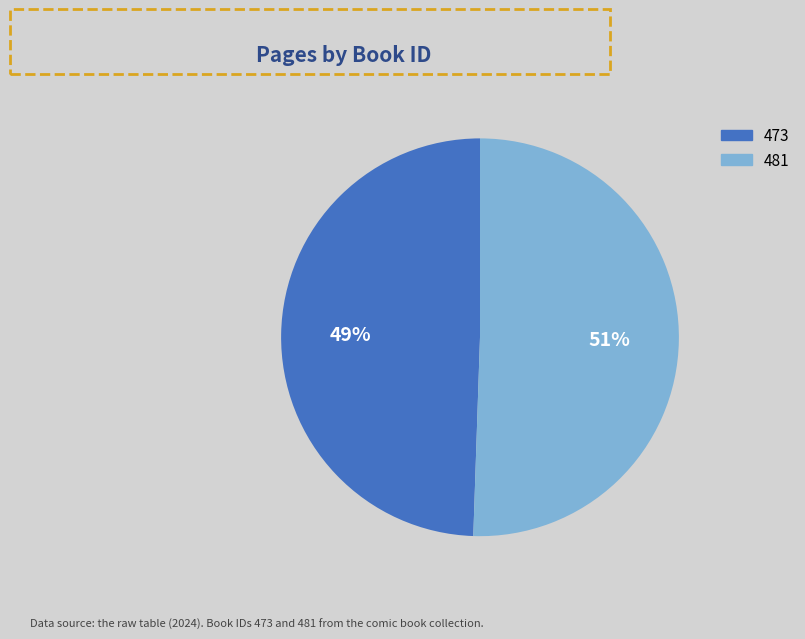

How many segments does this pie chart have?

2